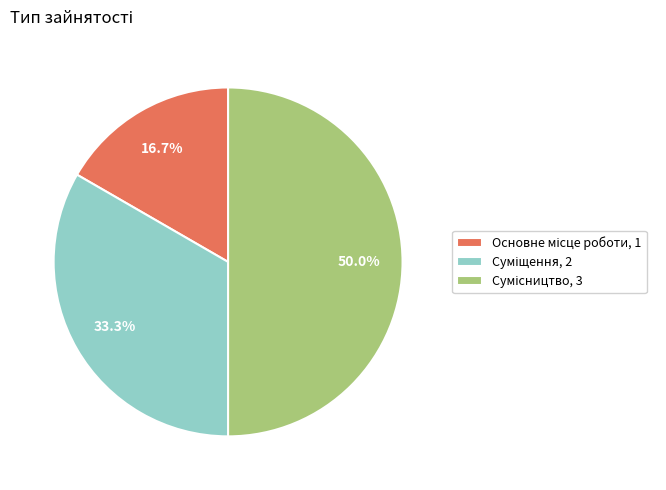

How many slices are in this pie chart?

3